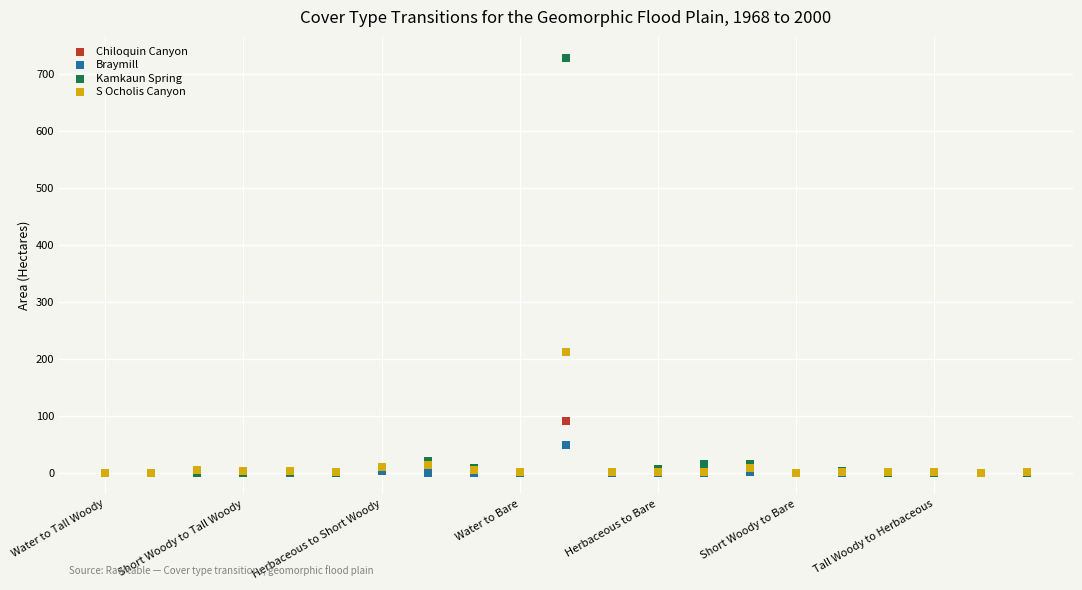

Which series contains the highest Y value?

Kamkaun Spring